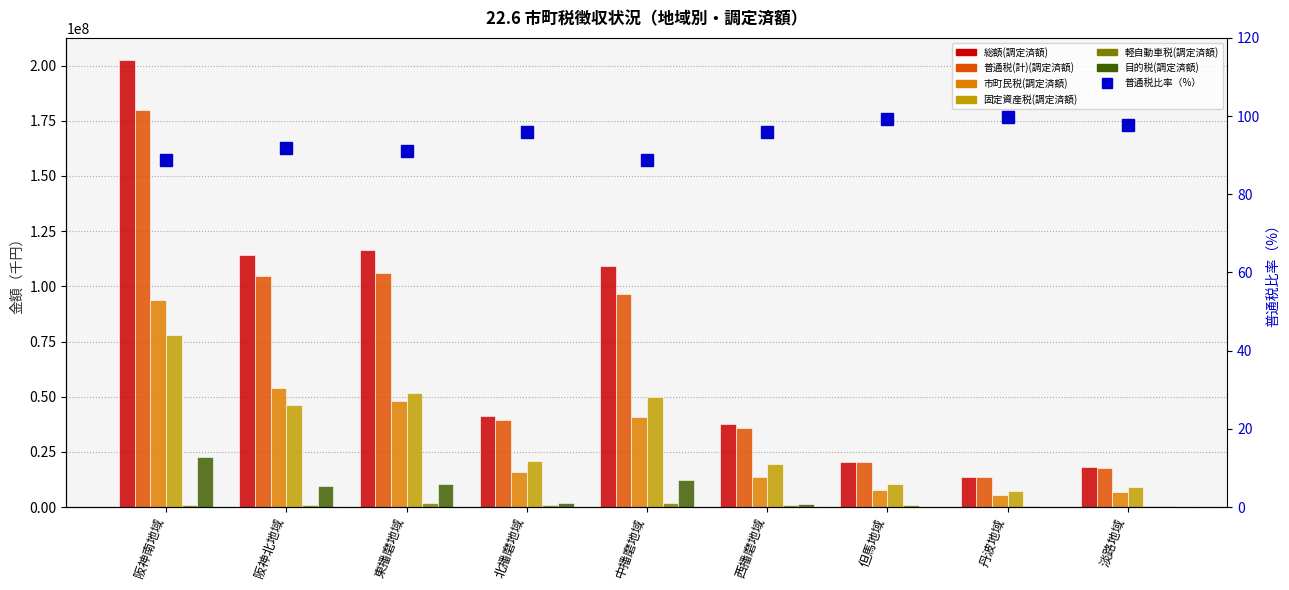

What is the difference between the second highest and second lowest values in the 目的税(調定済額) series?

12207822